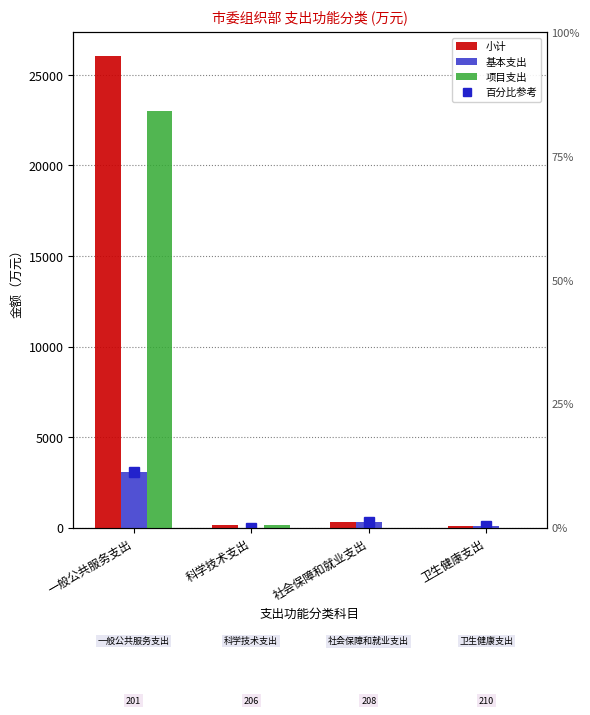

Between 一般公共服务支出 and 科学技术支出, which is larger?

一般公共服务支出